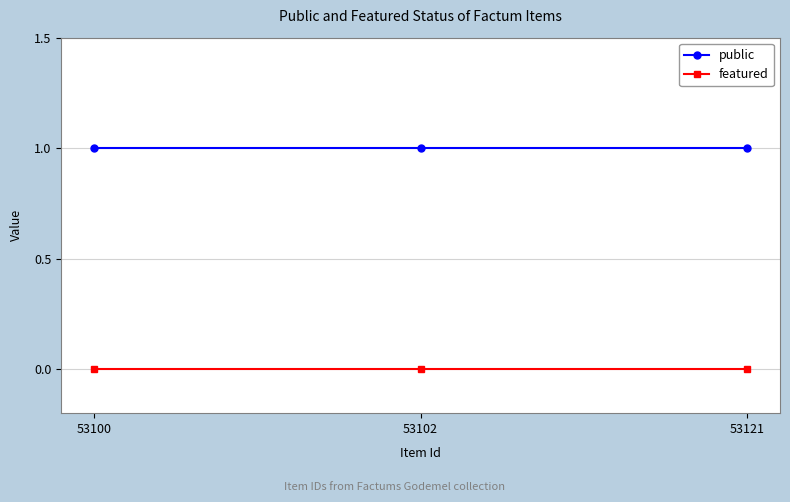

The public series shows 1 at 53121. True or false?

True